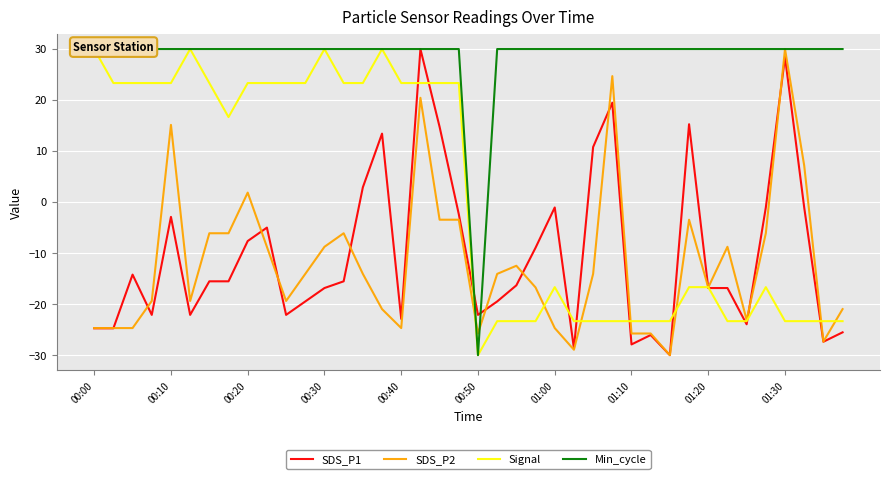

How many lines are shown in the chart?

4